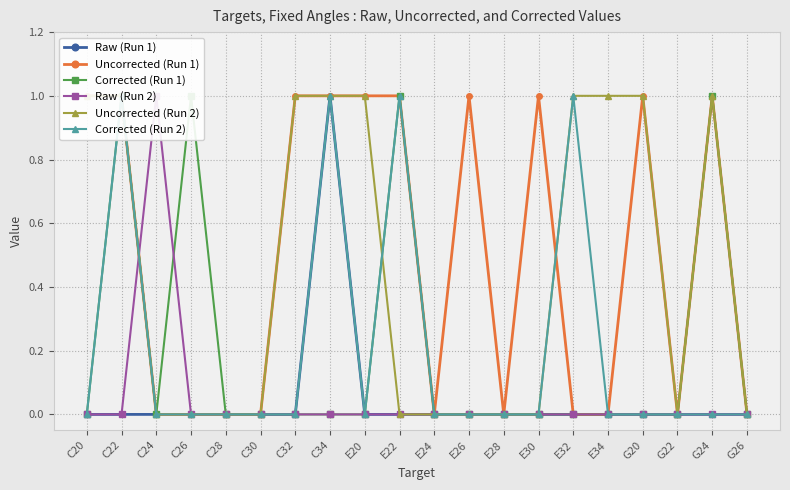

What is the label of the 15th point from the left?

E32